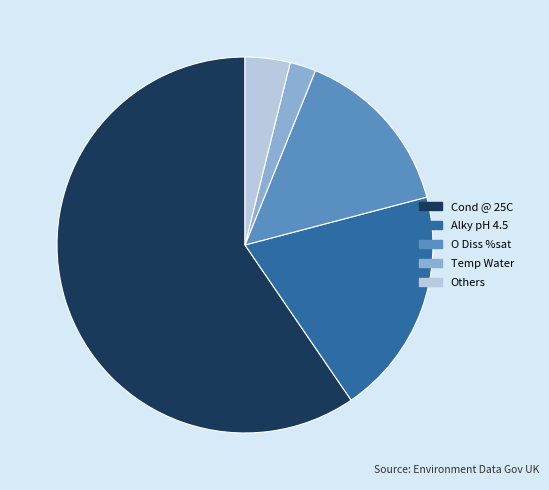

Approximately how many times larger is the value at Temp Water compared to Others?

0.6